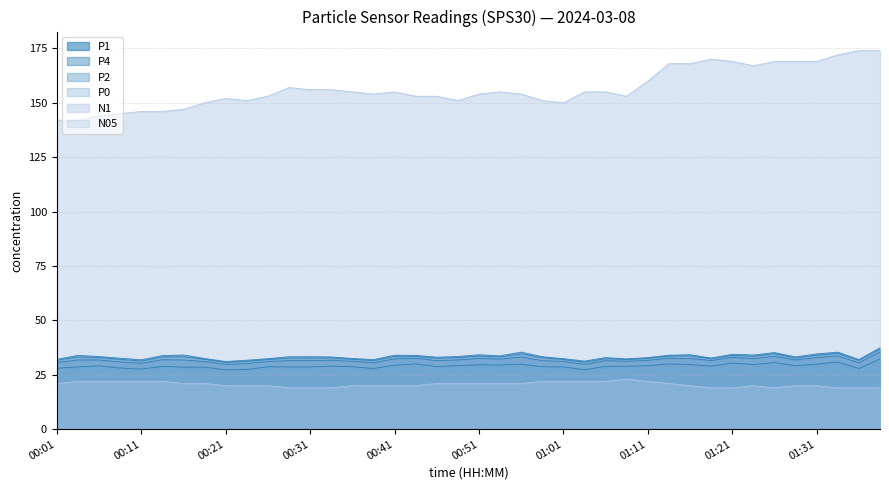

Where is P0 nearest to the value 29?

00:34